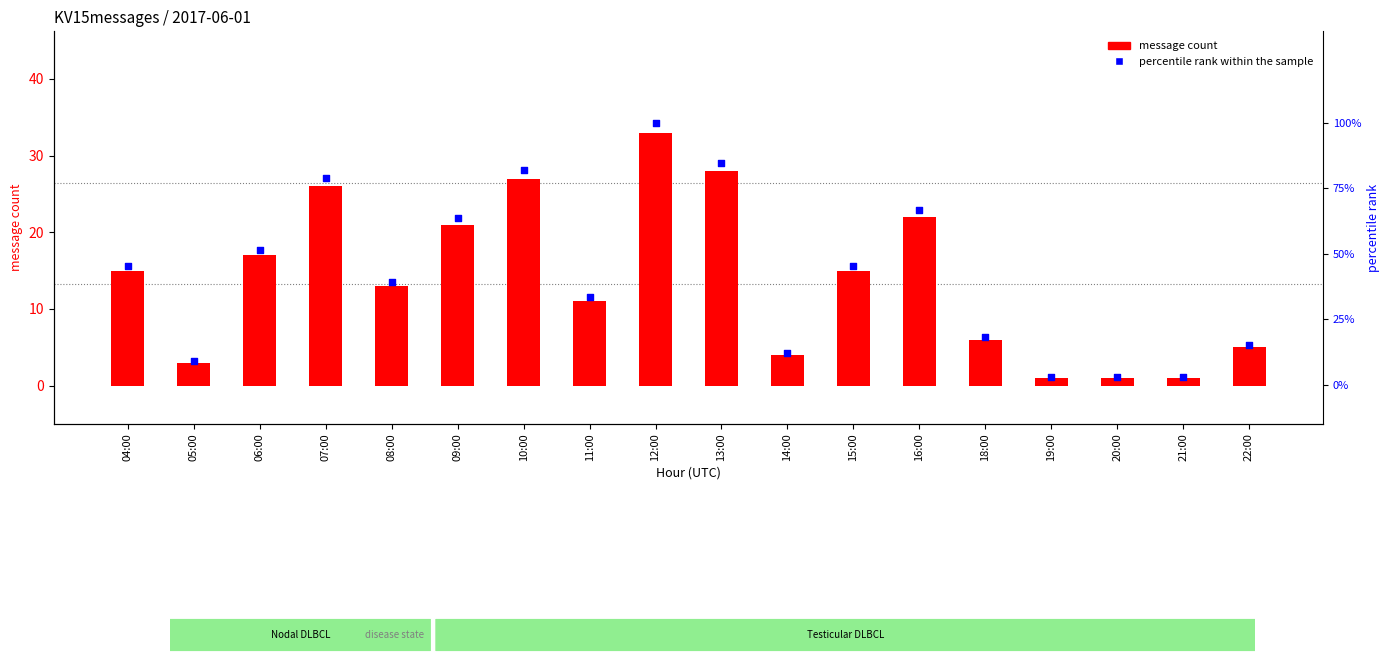

What are all the series names shown in the legend?

message count, percentile rank within the sample